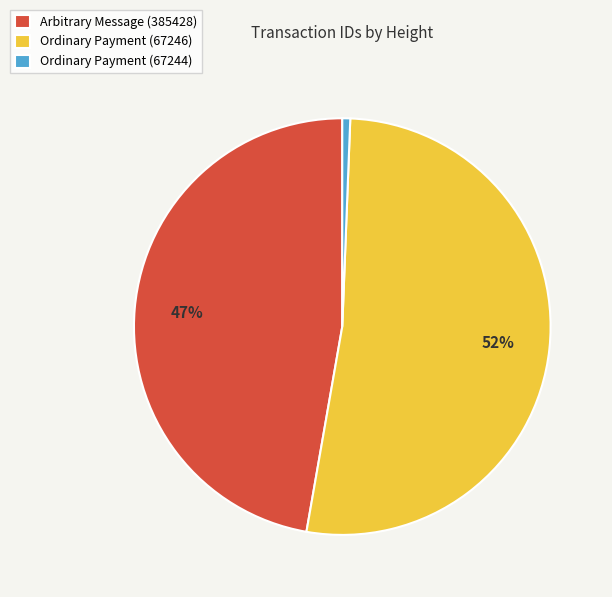

Combined, do Arbitrary Message (385428) and Ordinary Payment (67244) account for over 50%?

No